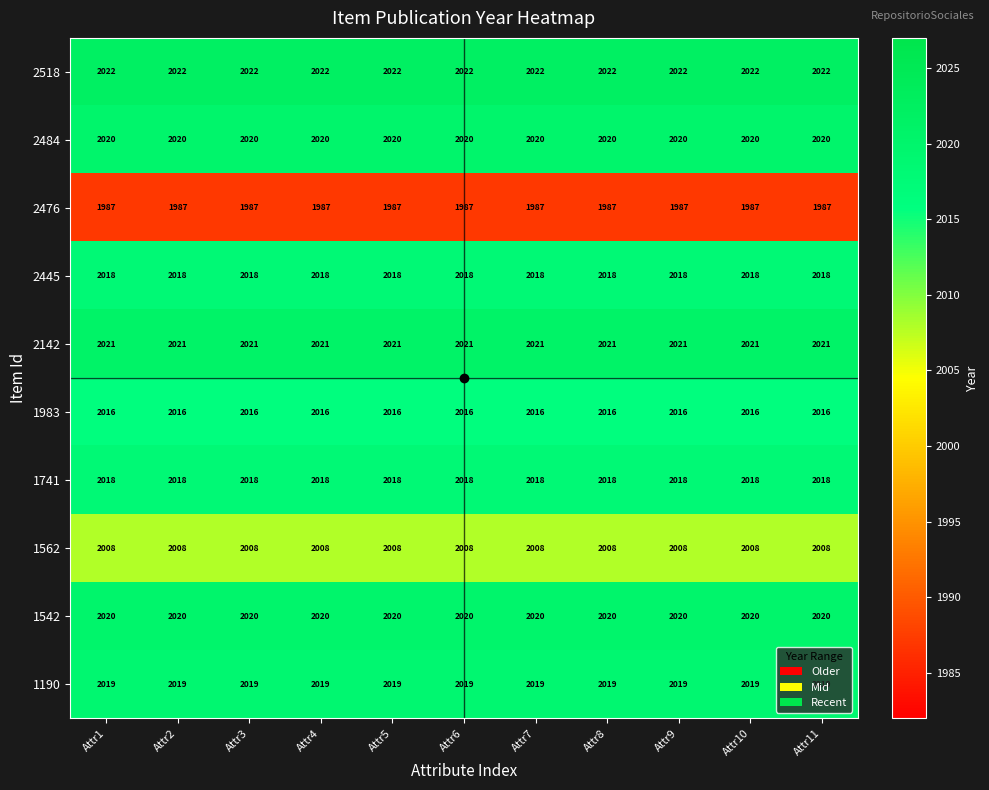

True or false: 2484 has a value of 2020 at Attr3.

True